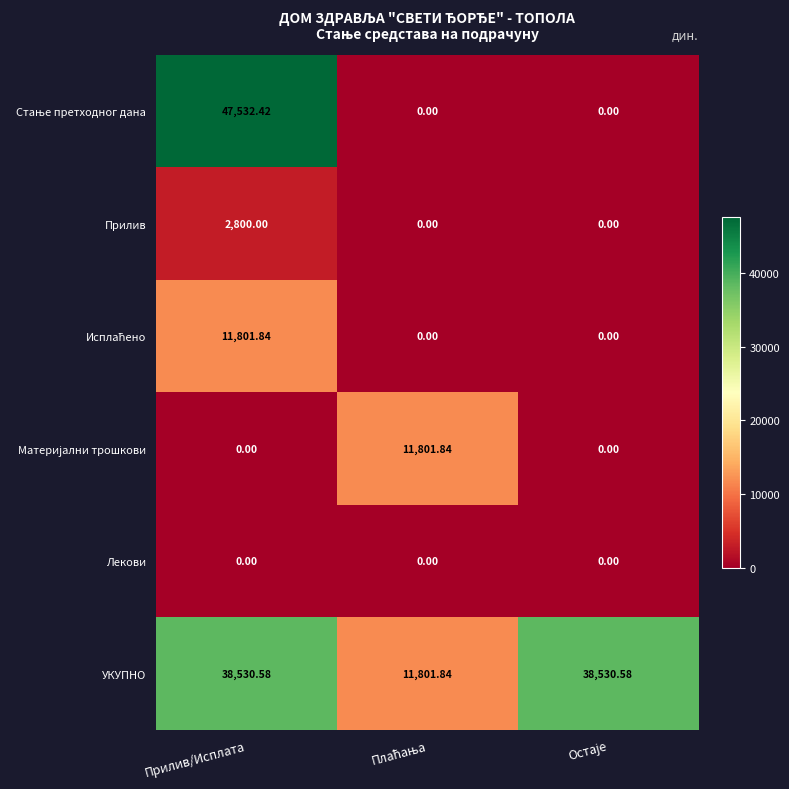

Where does the УКУПНО series first go above 38530?

Прилив/Исплата